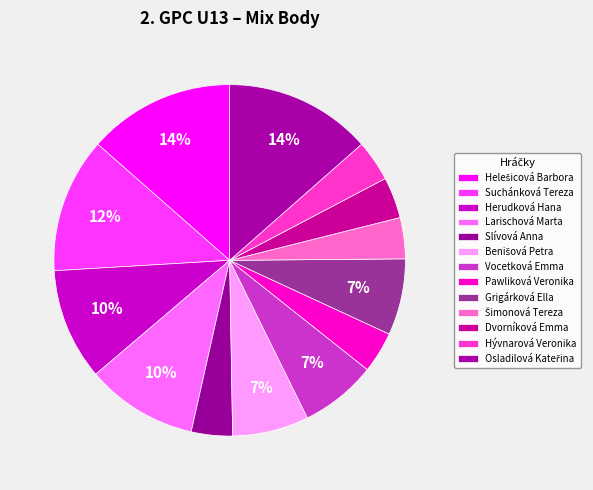

To the nearest percent, what is the combined percentage of Šimonová Tereza and Slívová Anna?

8%